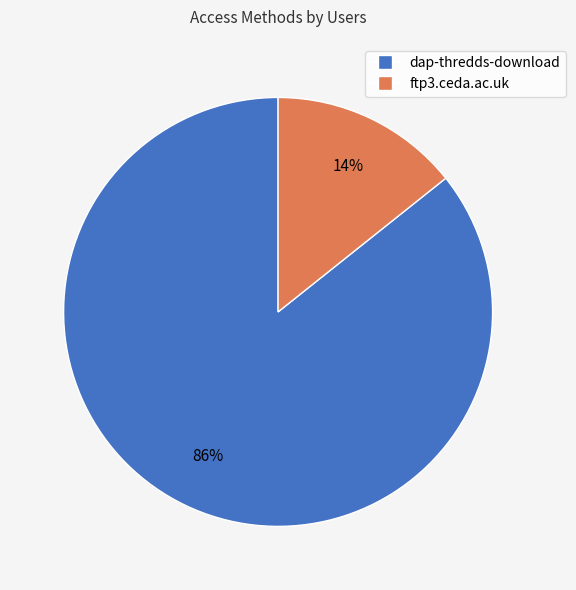

Which slice is the largest?

dap-thredds-download